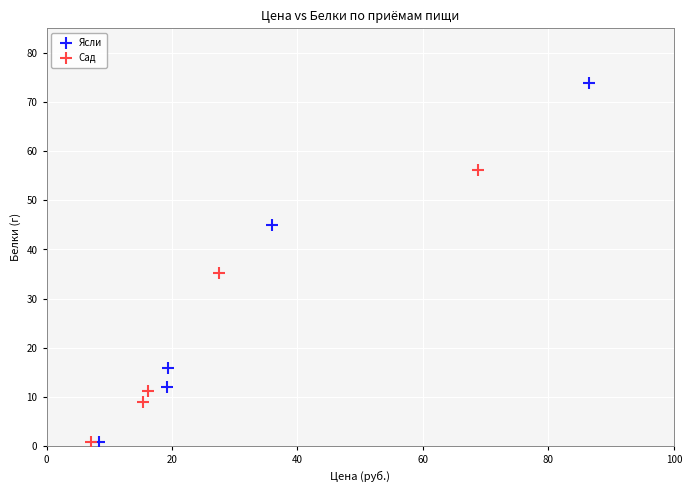

Which series contains the highest Y value?

Ясли